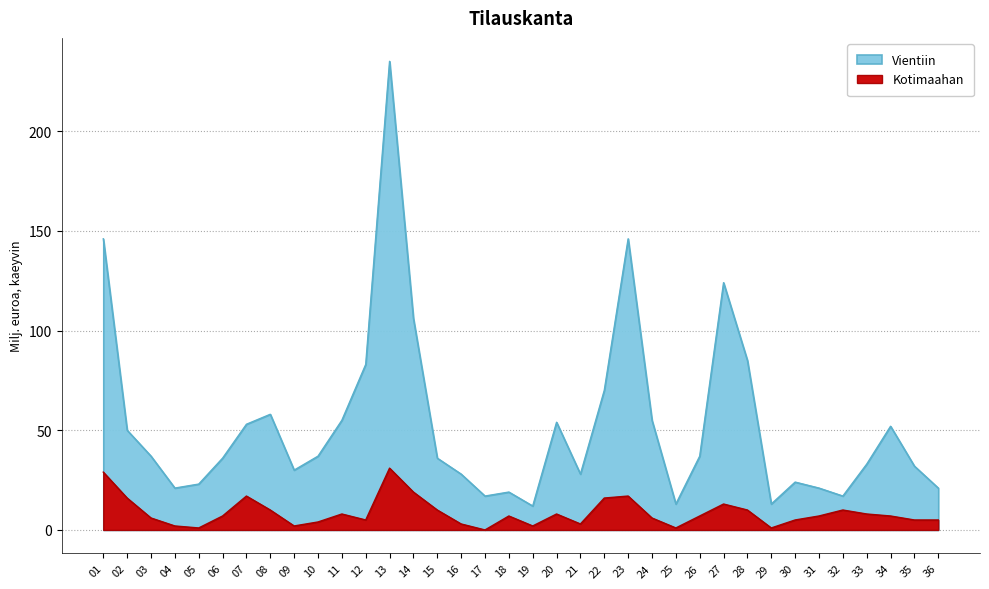

Read the Vientiin value at 27, to the nearest 50.

100